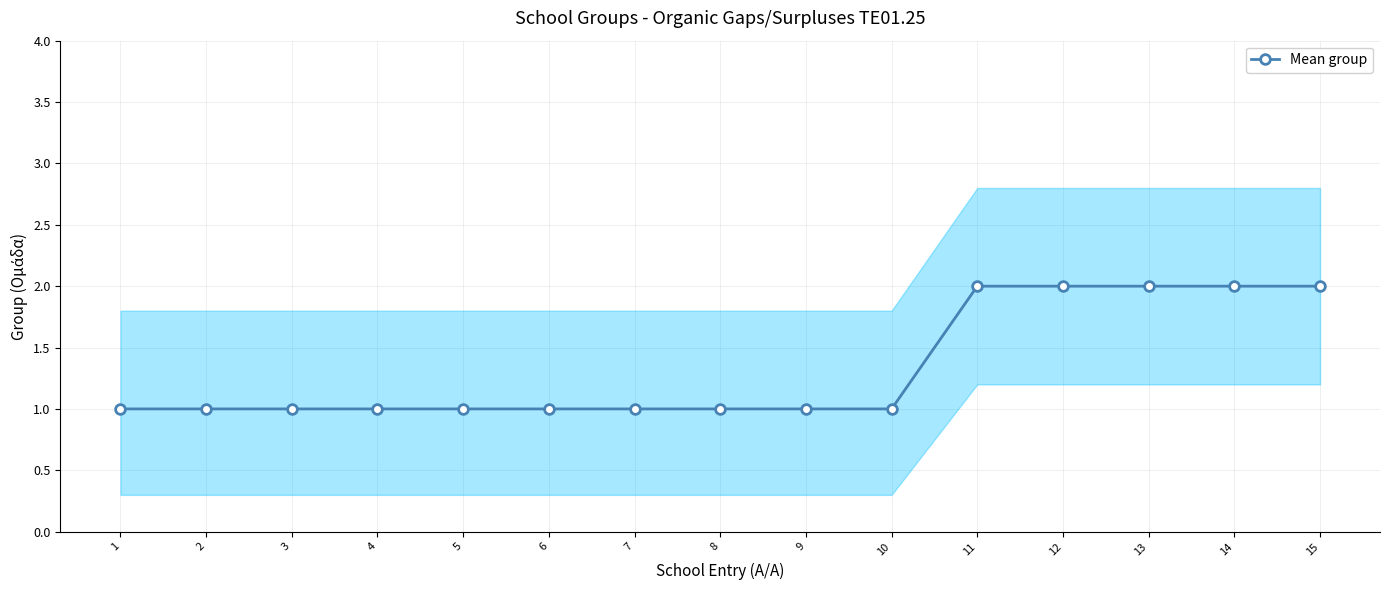

Reading left to right, list all the values displayed in this chart.

1	1	1	1	1	1	1	1	1	1	2	2	2	2	2